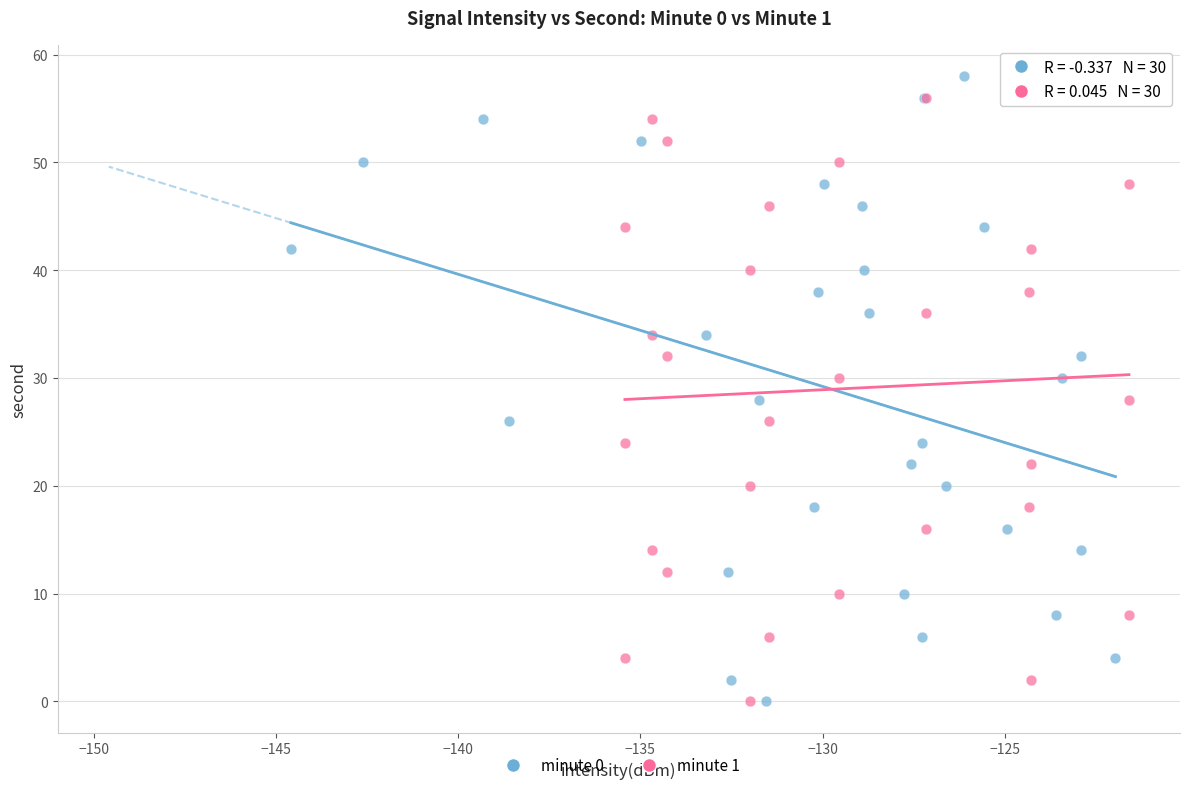

What are all the series names shown in the legend?

minute 0, minute 1